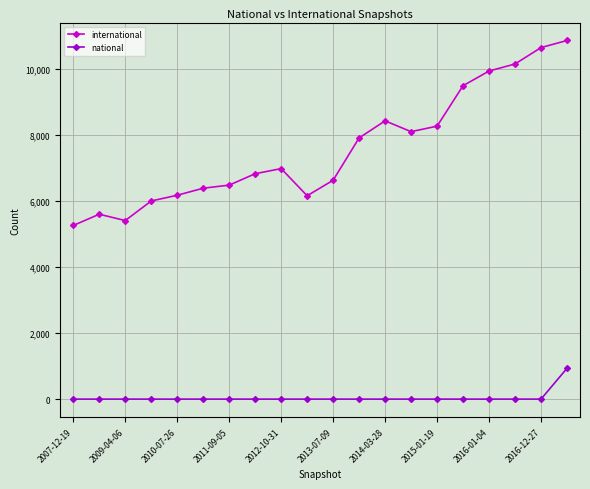

How many lines are shown in the chart?

2